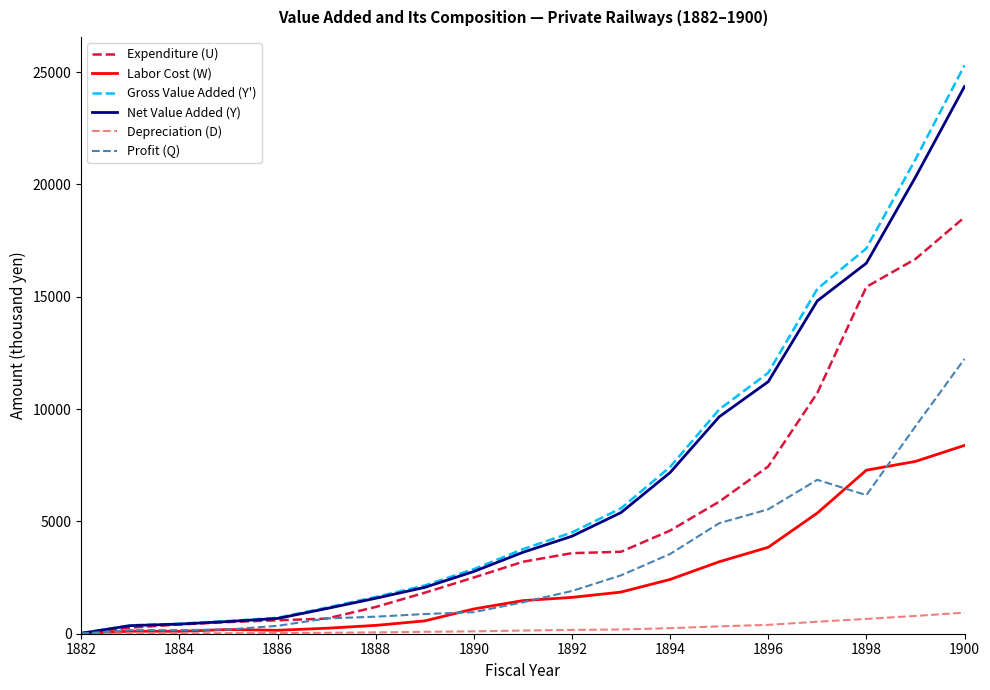

At how many categories does at least one series exceed 7934?

6